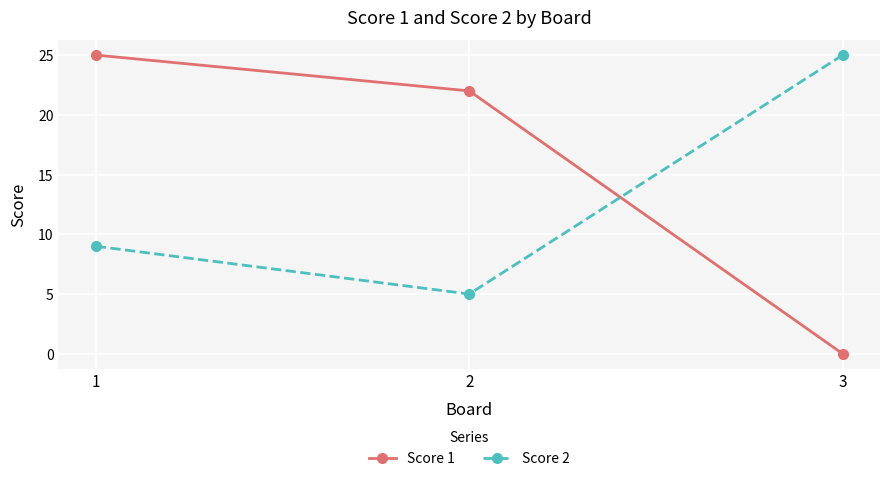

Does the chart display data point markers on the line(s)?

Yes